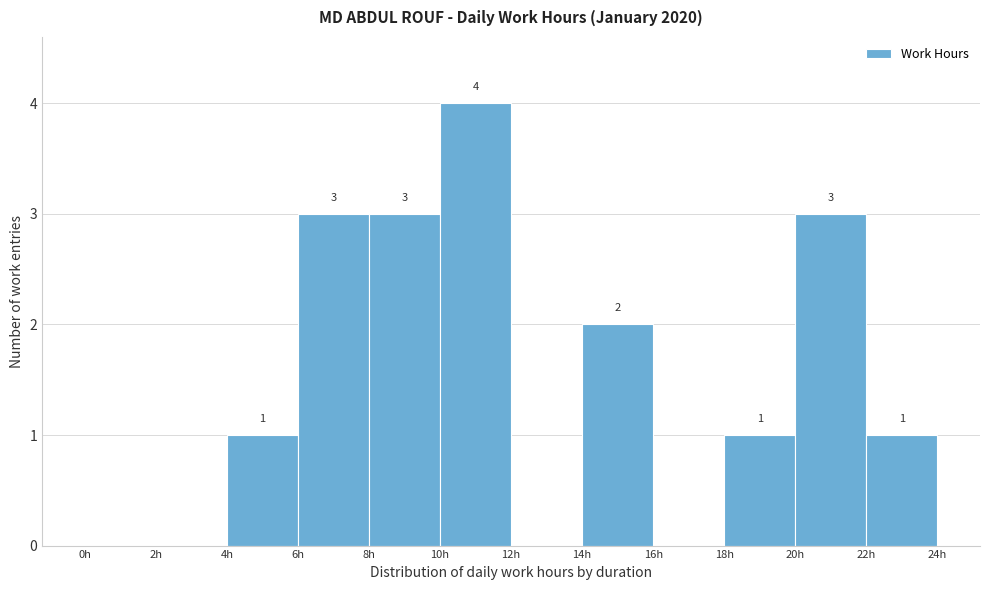

Which range on the x-axis has the tallest bar?

10 to 12